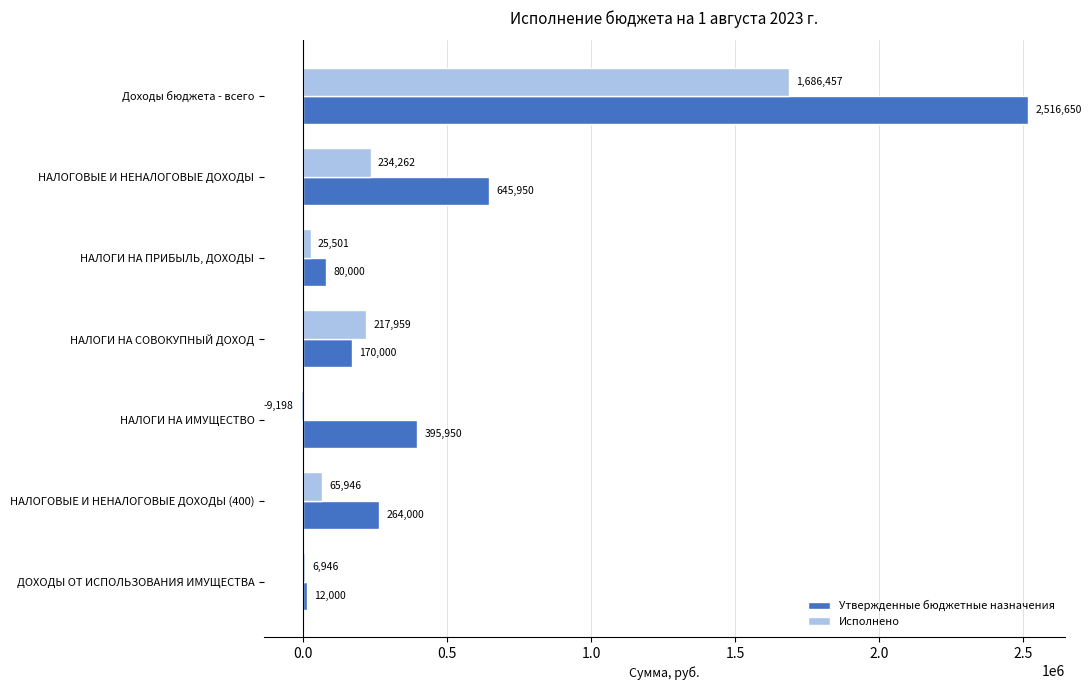

Between НАЛОГИ НА ПРИБЫЛЬ, ДОХОДЫ and НАЛОГИ НА ИМУЩЕСТВО, which series saw the biggest shift?

Утвержденные бюджетные назначения